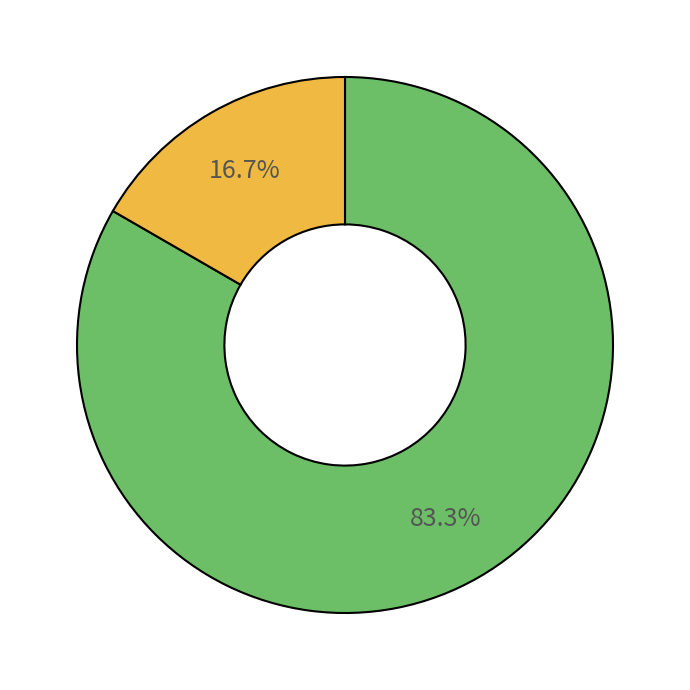

Does any single category account for the majority?

Yes